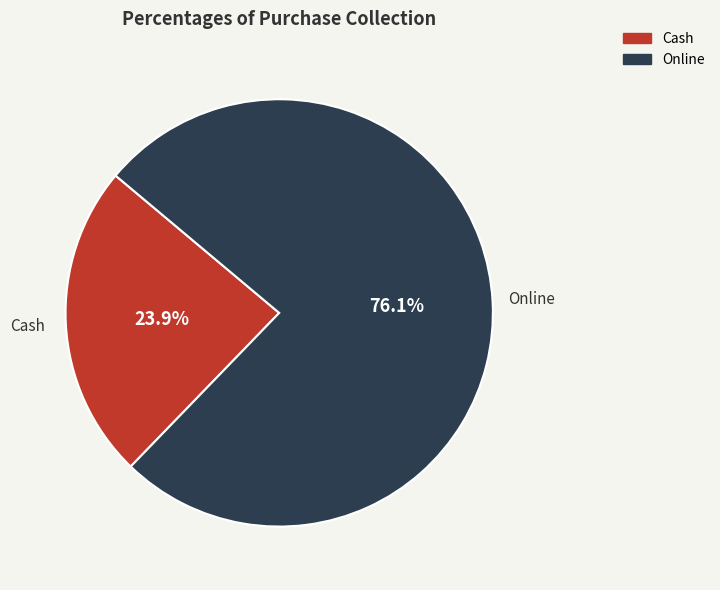

Which has a higher value, Cash or Online?

Online